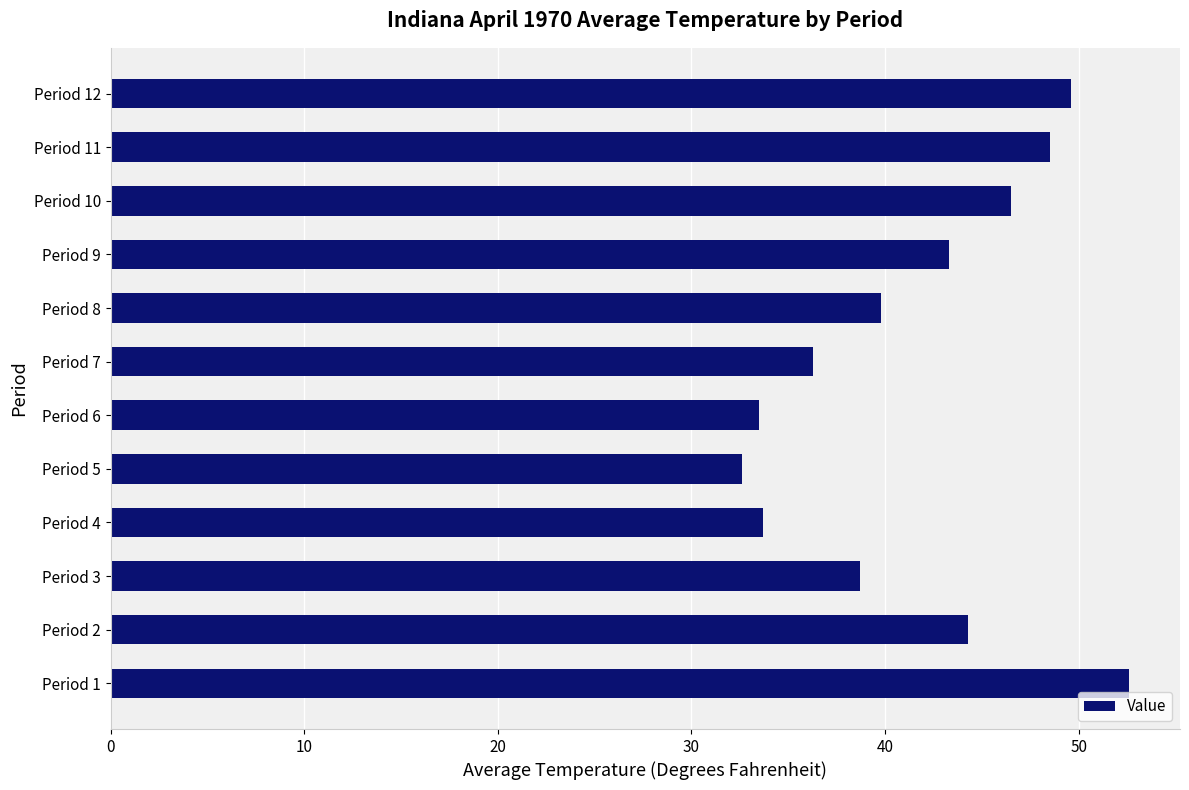

What is the sum of all values?

499.4